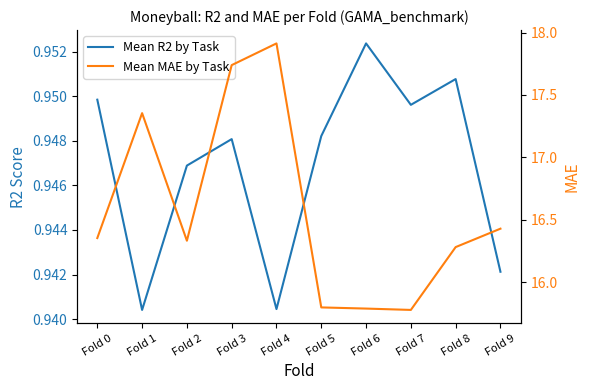

In Mean MAE by Task, how many points are lower than both neighbors (excluding endpoints)?

2